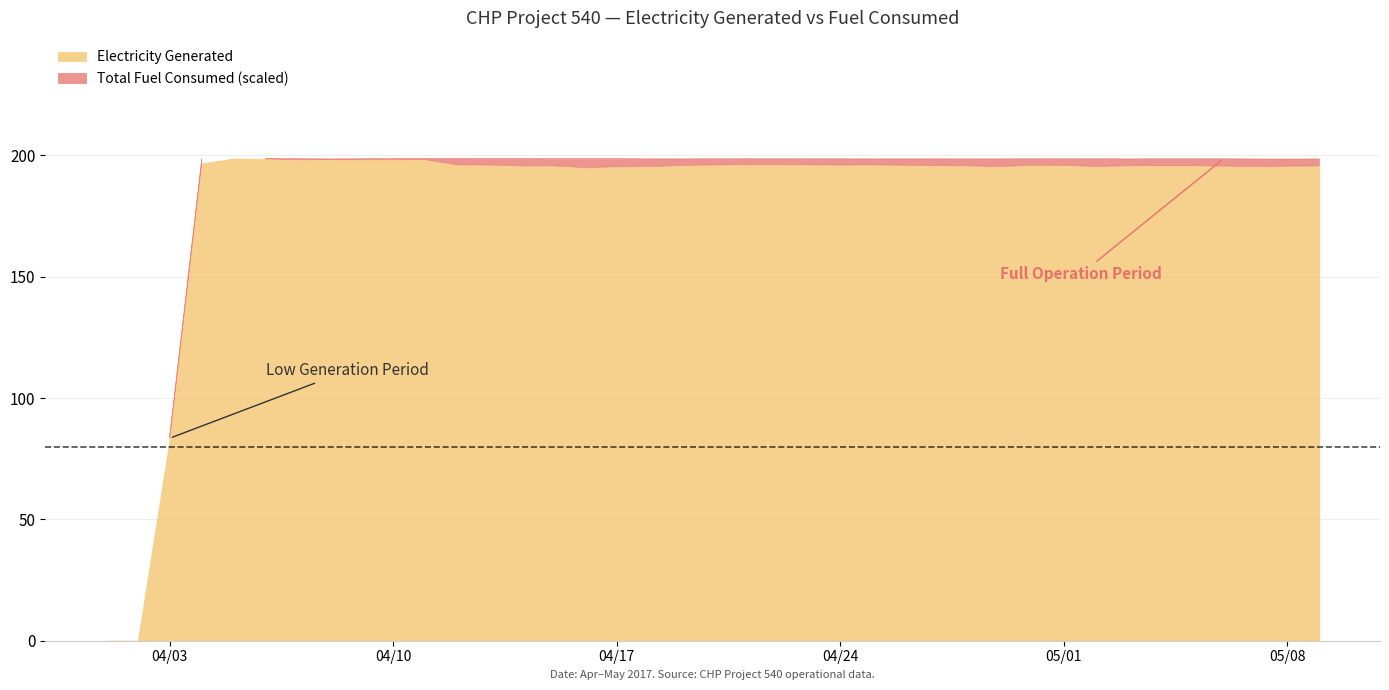

How many values in the Total Fuel Consumed series are below 1232?

3